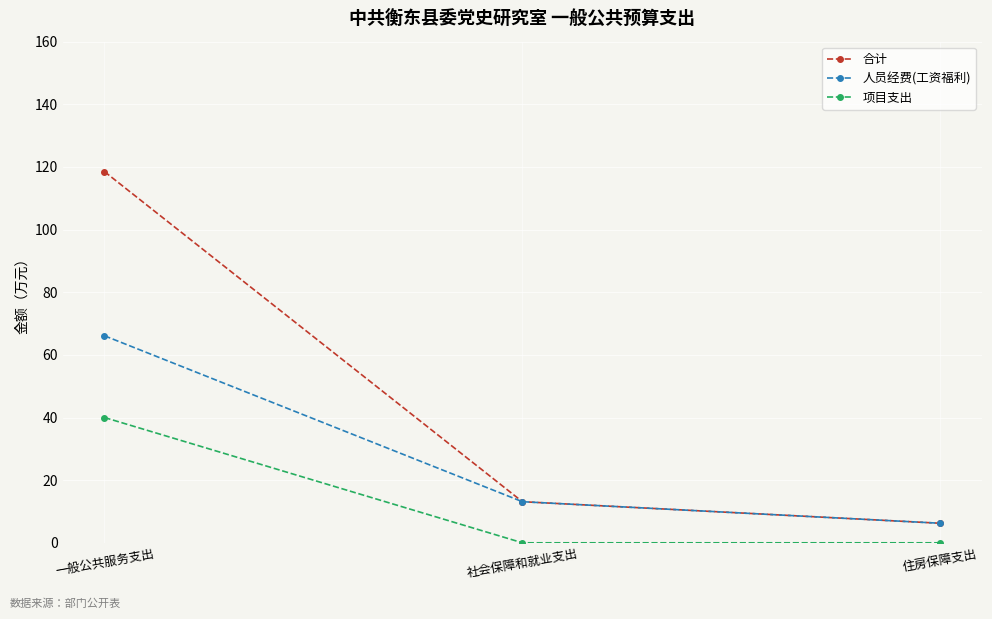

List the labels in order of 人员经费(工资福利) value, smallest first.

住房保障支出, 社会保障和就业支出, 一般公共服务支出